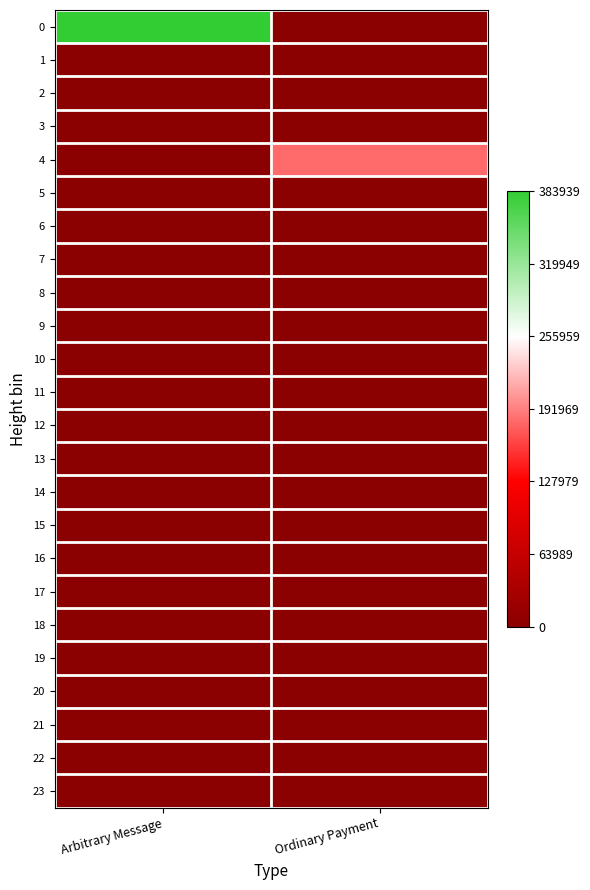

Between Ordinary Payment and Arbitrary Message, which is larger?

Arbitrary Message